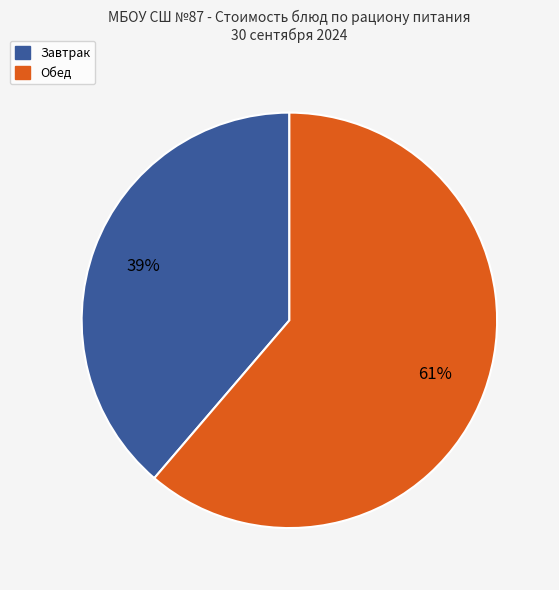

Rank the categories by value from highest to lowest.

Обед, Завтрак